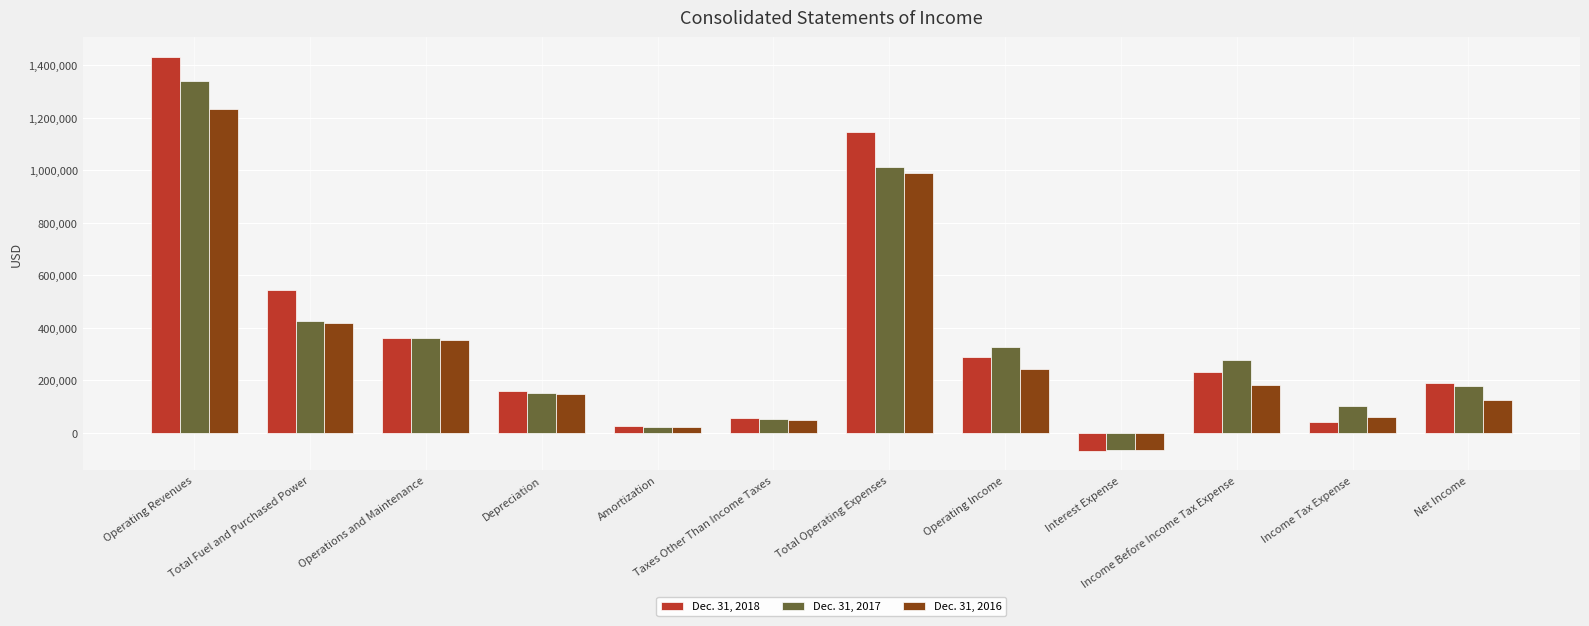

How many negative values does the Dec. 31, 2018 series have?

1